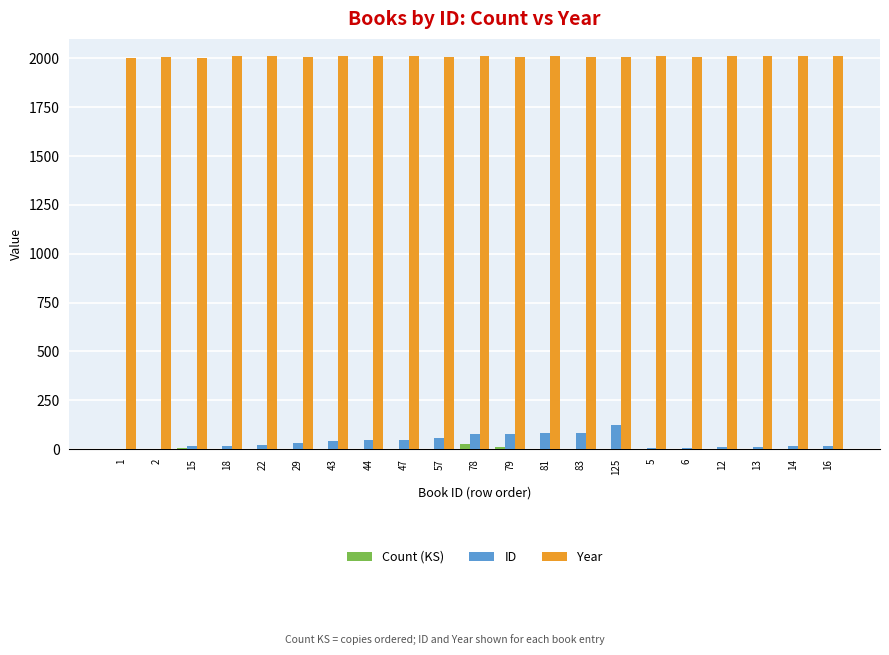

What is the sum of all ID values?

790